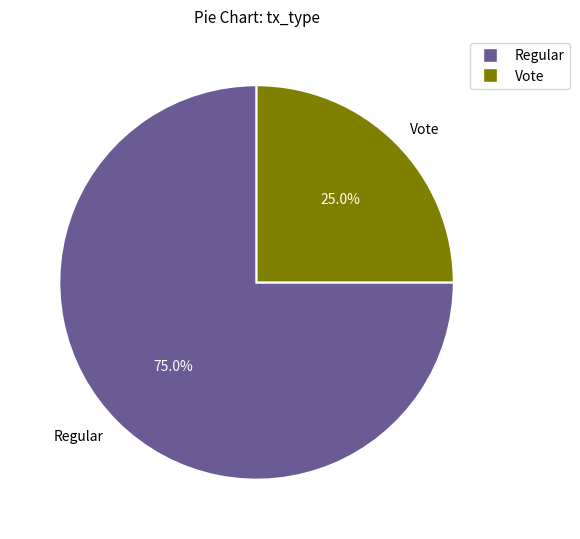

Rank the categories by value from highest to lowest.

Regular, Vote